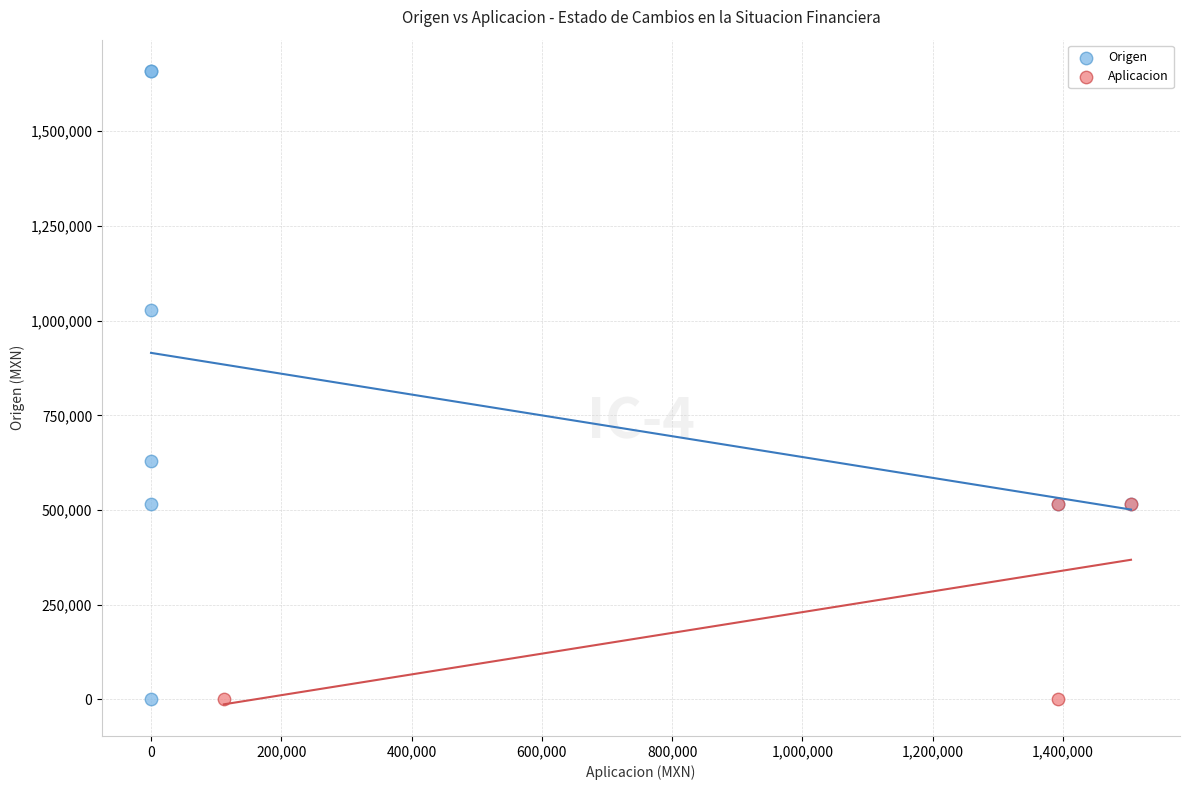

Which series has the widest spread of Y values?

Origen